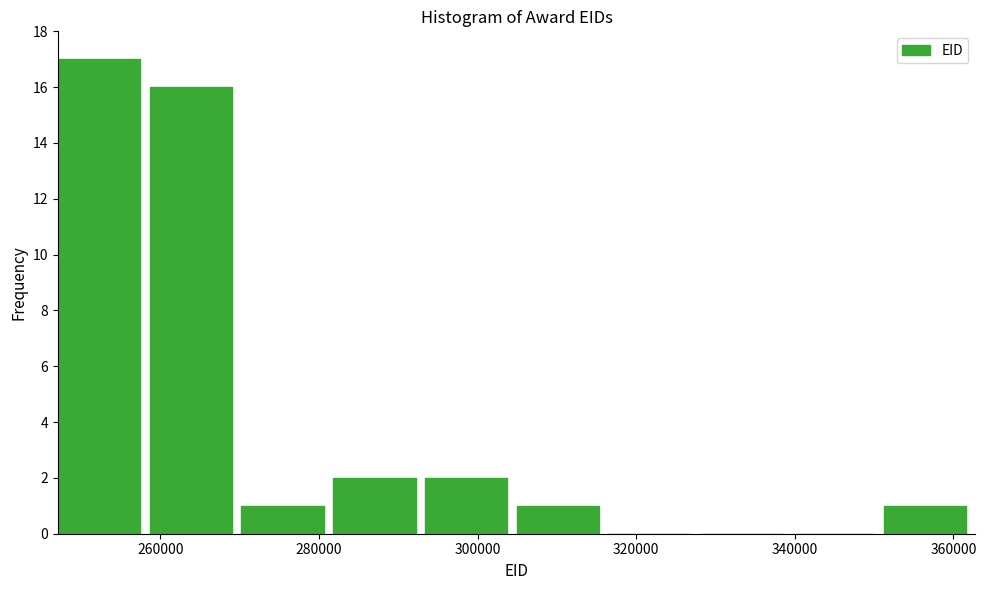

Which range on the x-axis has the tallest bar?

248000 to 258000